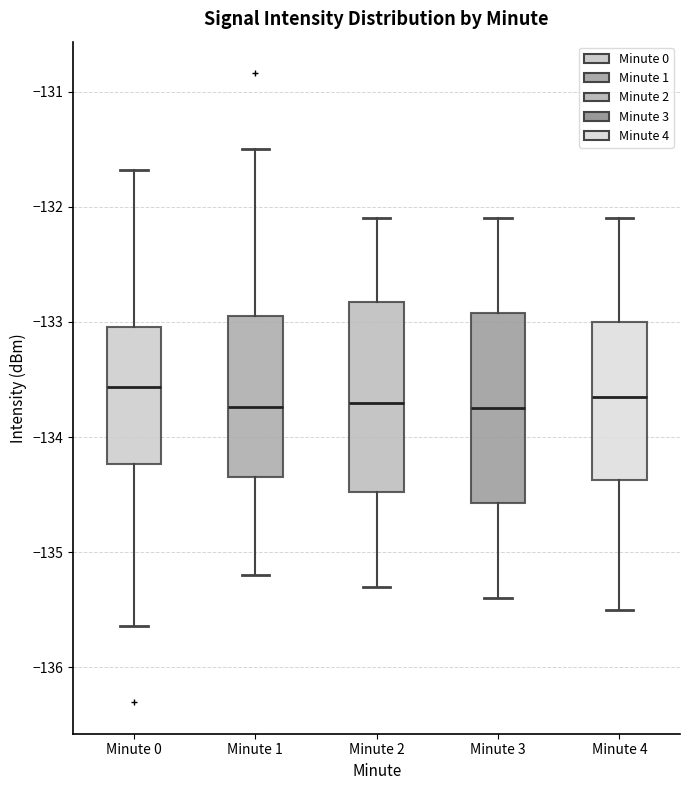

Reading left to right, read every box against the y-axis: the position of its median line, the range the box covers, and the ends of its whiskers. The values are not printed on the chart, so give them approximately, as read against the axis.

Minute 0: median -133.6, box -134.2 to -133.0, whiskers -135.6 to -131.7
Minute 1: median -133.7, box -134.3 to -132.9, whiskers -135.2 to -131.5
Minute 2: median -133.7, box -134.5 to -132.8, whiskers -135.3 to -132.1
Minute 3: median -133.7, box -134.6 to -132.9, whiskers -135.4 to -132.1
Minute 4: median -133.6, box -134.4 to -133.0, whiskers -135.5 to -132.1